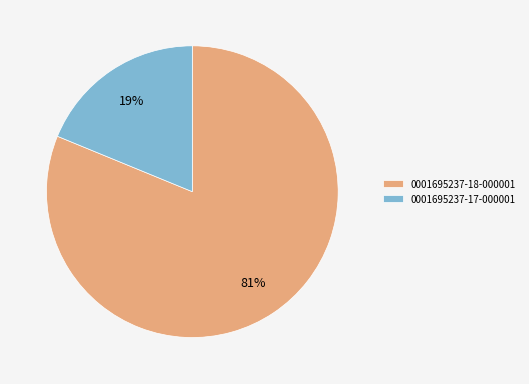

Which has a higher value, 0001695237-18-000001 or 0001695237-17-000001?

0001695237-18-000001